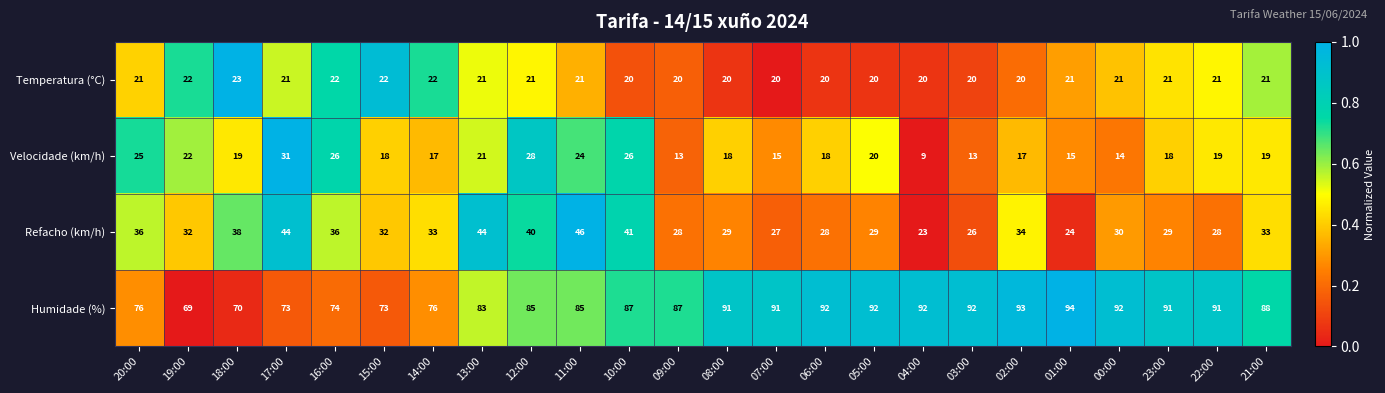

What is the difference between the highest and lowest values at 17:00?

52